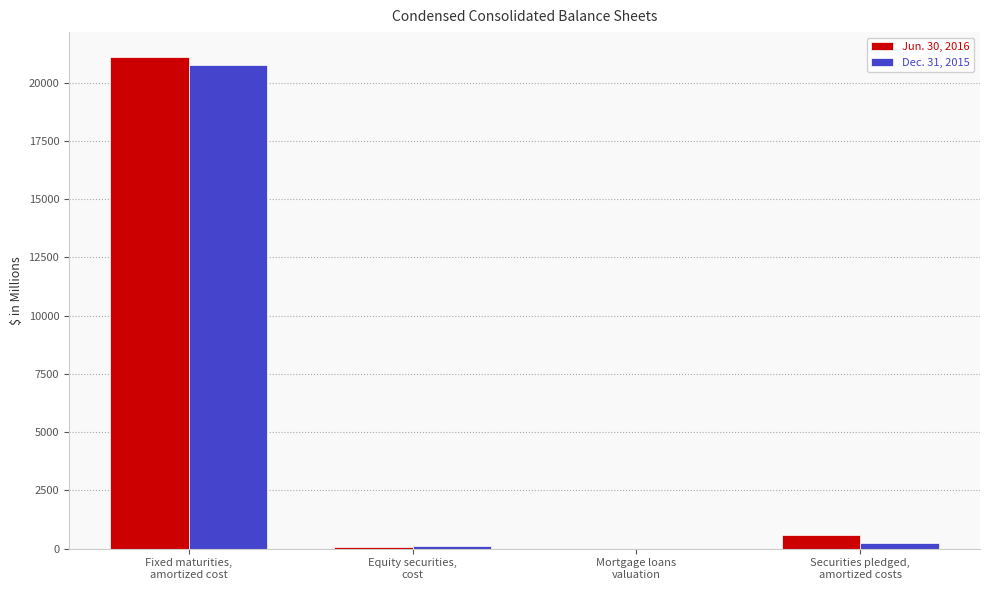

What is the greatest value displayed?

21108.3